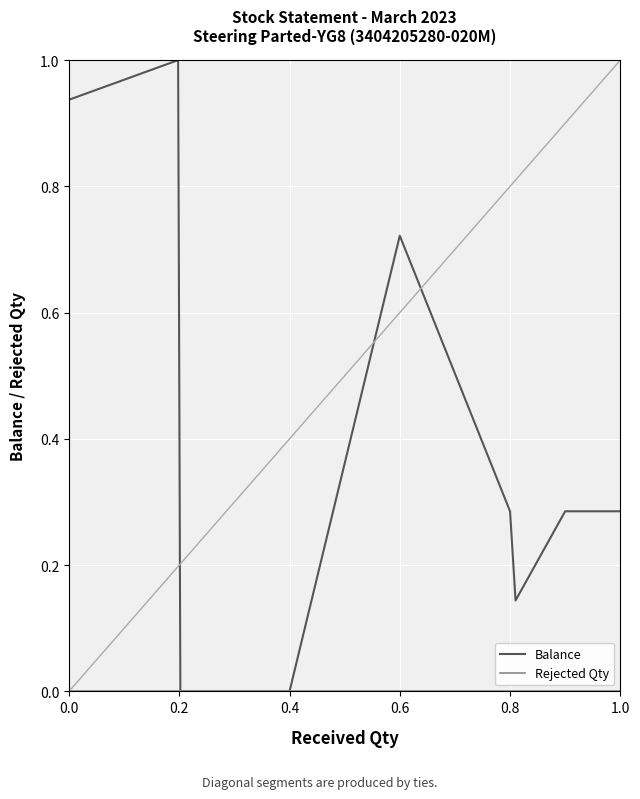

True or false: Balance and Rejected Qty intersect in this chart.

False